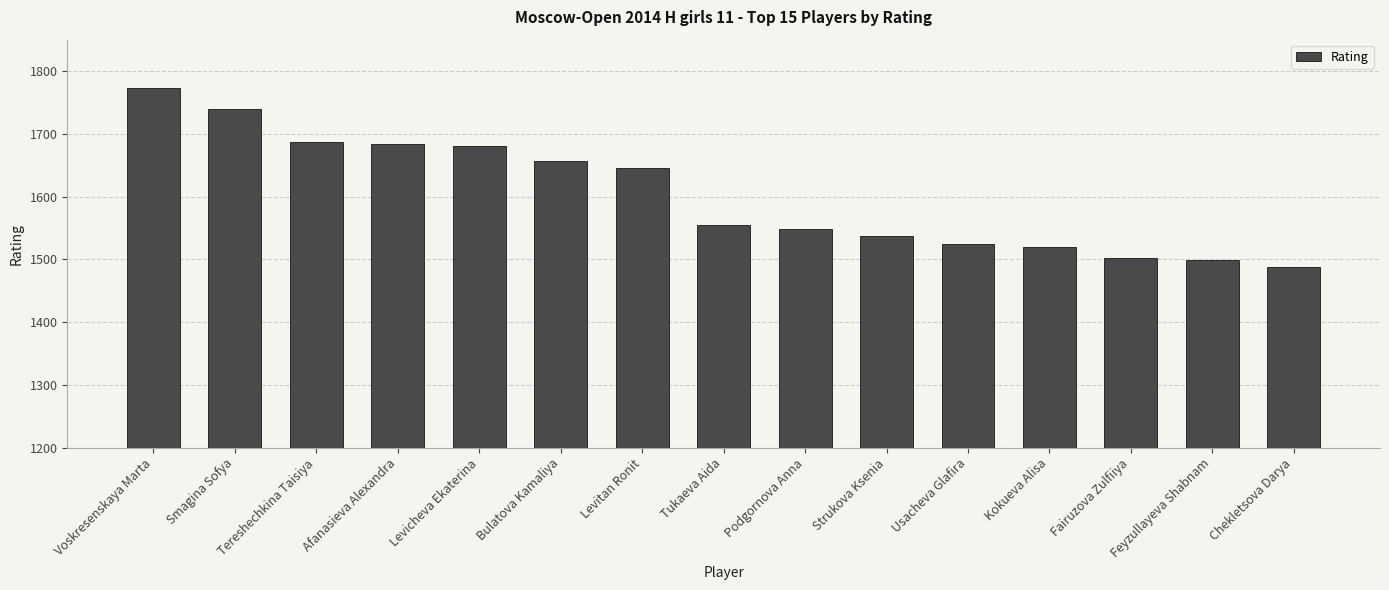

What is the change in value from Smagina Sofya to Strukova Ksenia?

-203